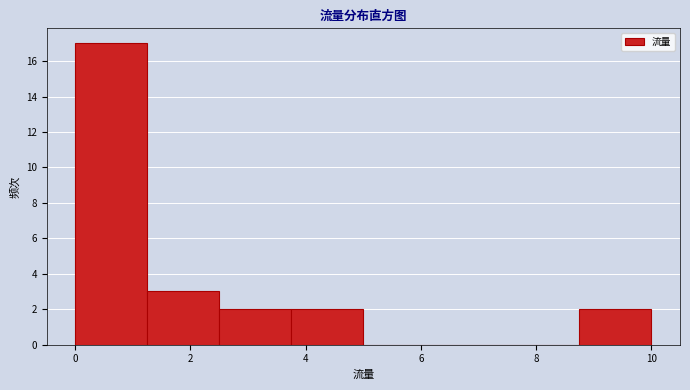

Reading left to right, transcribe this chart: for each bar, give the range it covers on the x-axis and its height. Neither the bar edges nor the heights are printed on the chart, so give them approximately, as read against the axes.

0.00 to 1.25: 17
1.25 to 2.50: 3
2.50 to 3.75: 2
3.75 to 5.00: 2
5.00 to 6.25: 0
6.25 to 7.50: 0
7.50 to 8.75: 0
8.75 to 10.00: 2